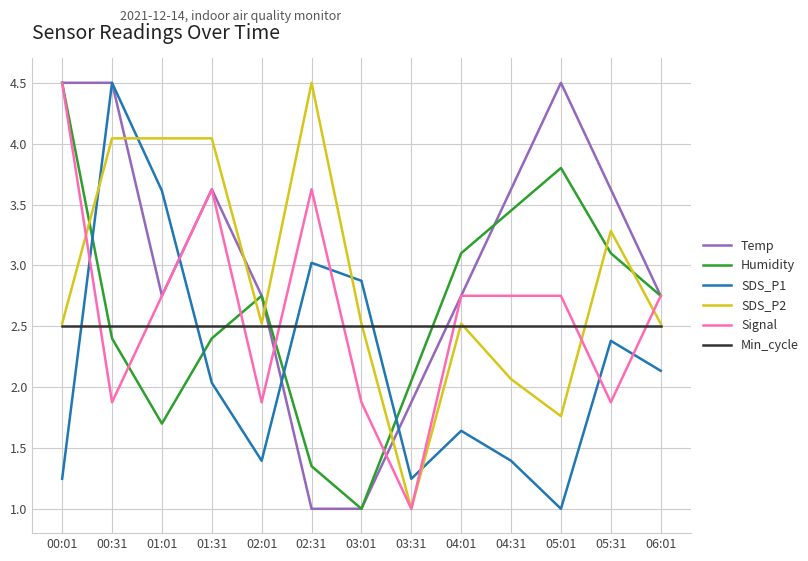

At how many categories does at least one series exceed 1?

13